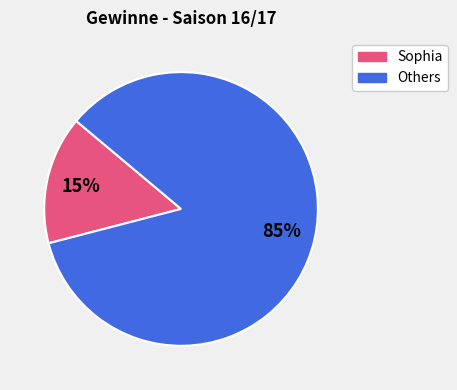

To the nearest percent, what is the difference between the largest and smallest slice percentages?

70%